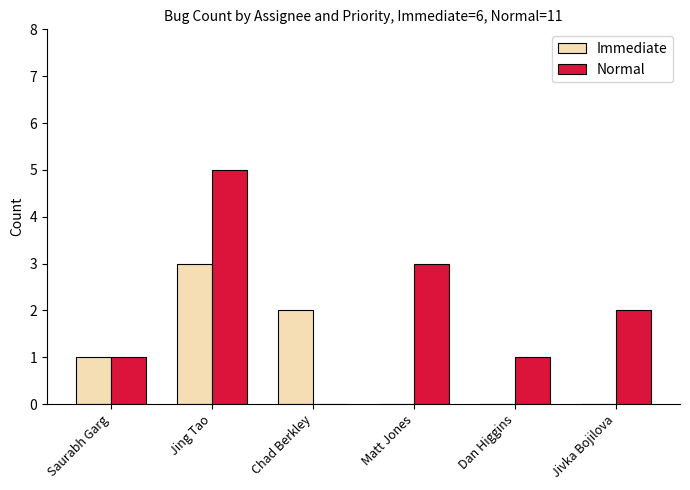

What is the maximum value for Normal?

5